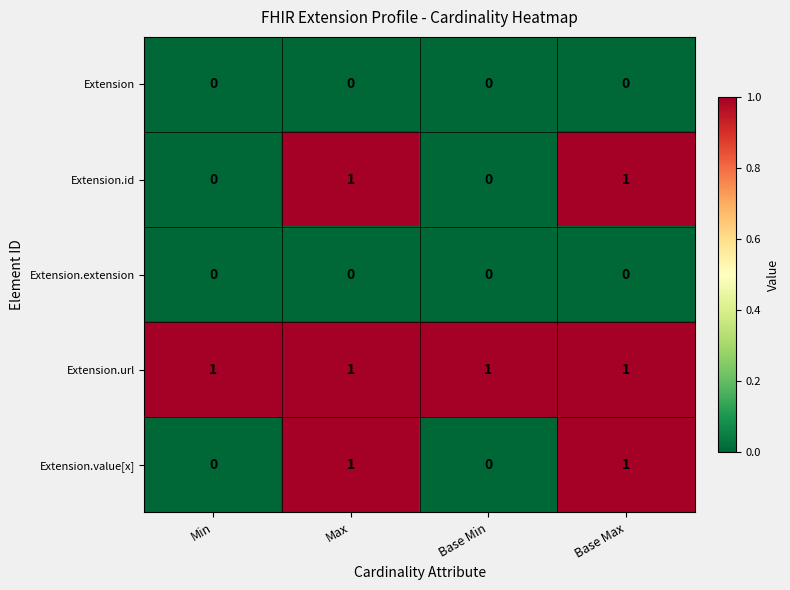

How many data points does each series have?

4